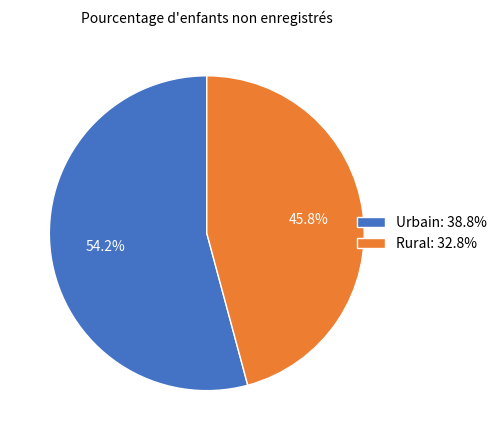

To the nearest percent, what percentage of the pie is Urbain?

54%